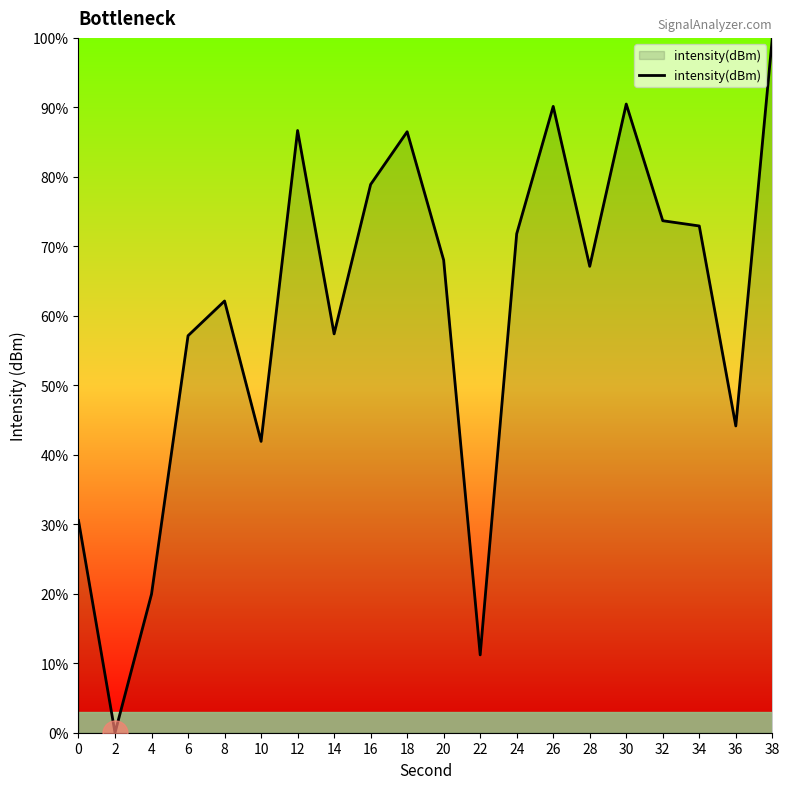

True or false: there are more than 0 points higher than both neighbors.

True